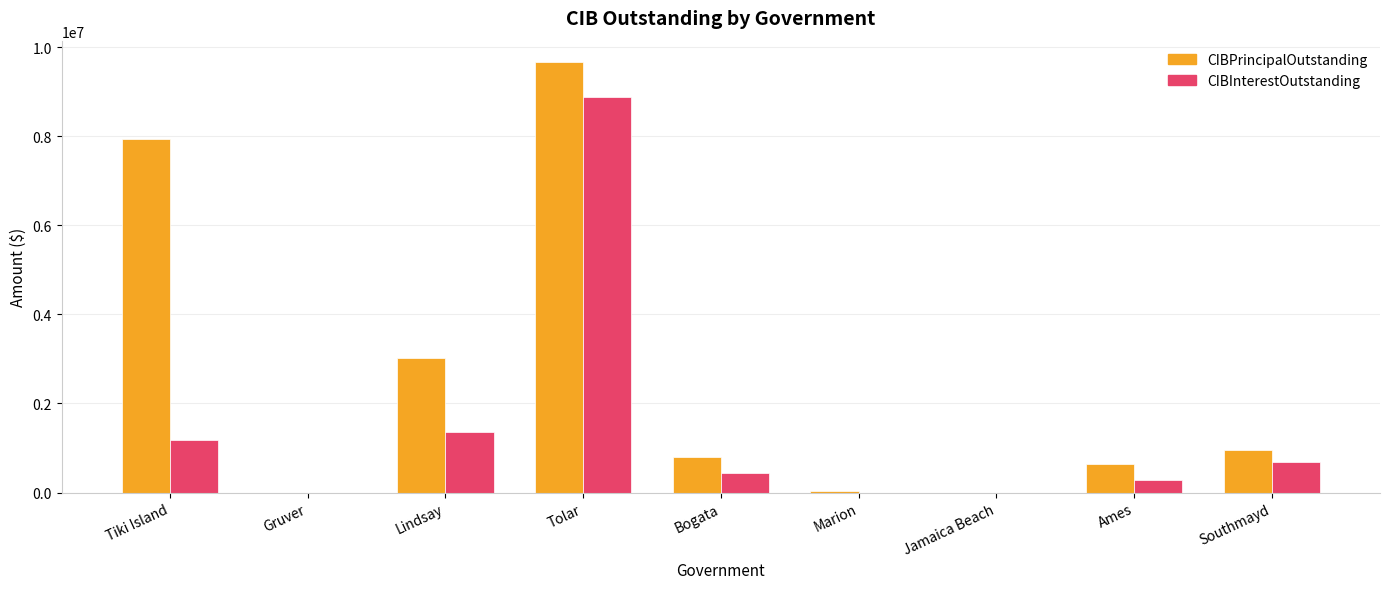

What value does the CIBInterestOutstanding series have at Ames?

293130.0